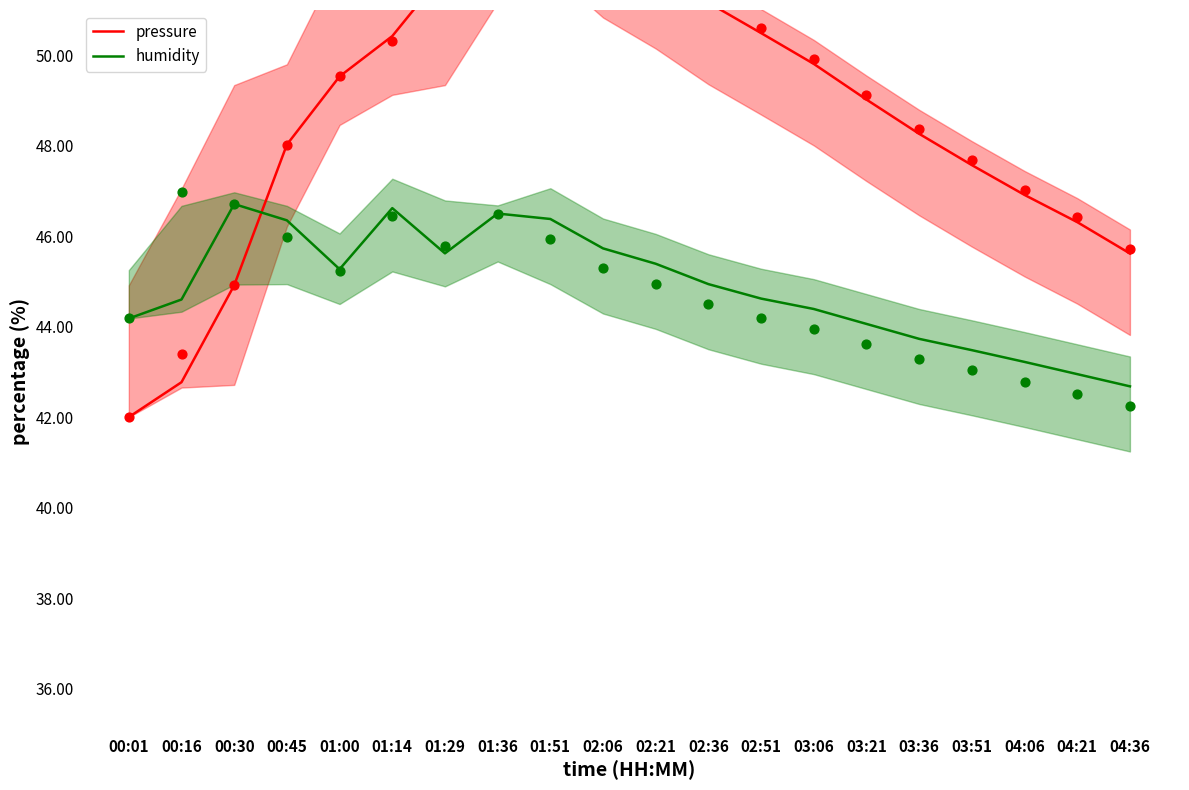

Which series has the largest total across all categories?

pressure